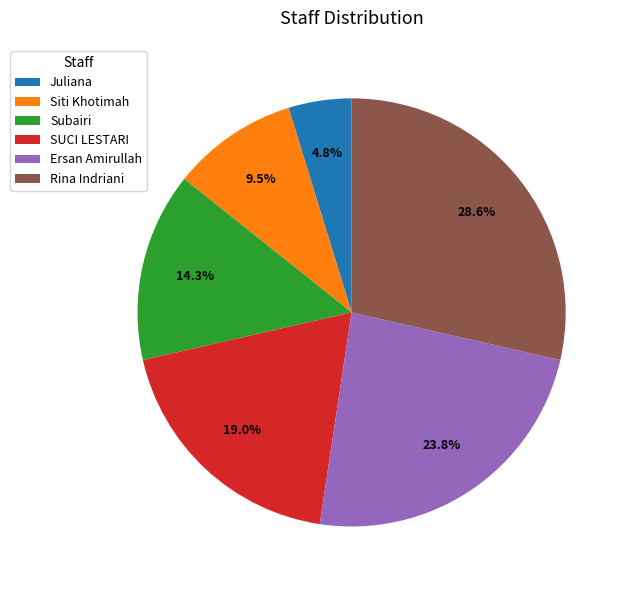

Which has a higher value, Subairi or SUCI LESTARI?

SUCI LESTARI